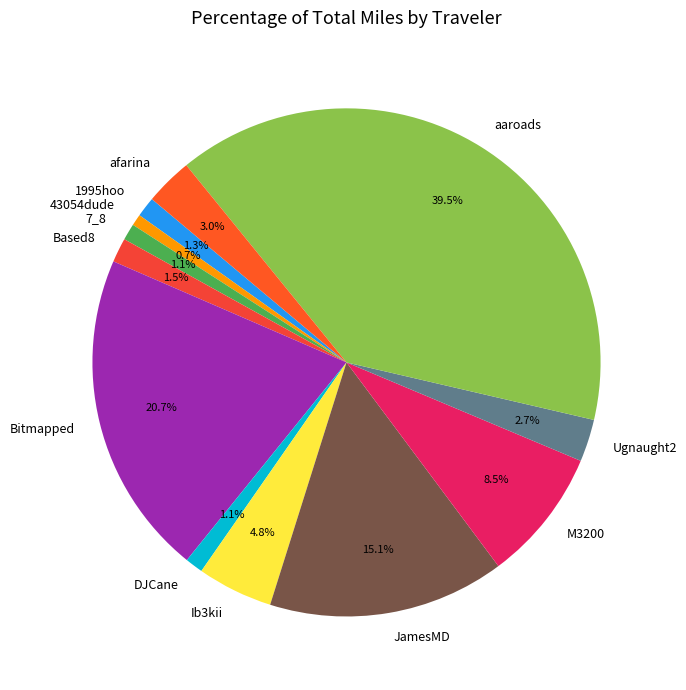

The afarina slice represents 16% of the pie. True or false?

False